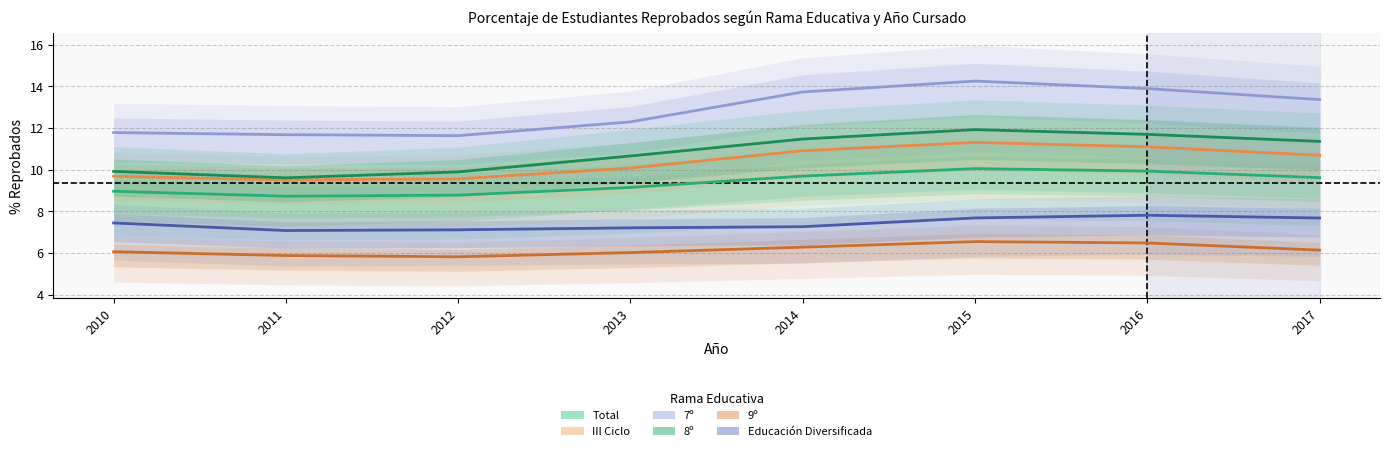

True or false: Educación Diversificada has a value of 1.7 at 2013.

False